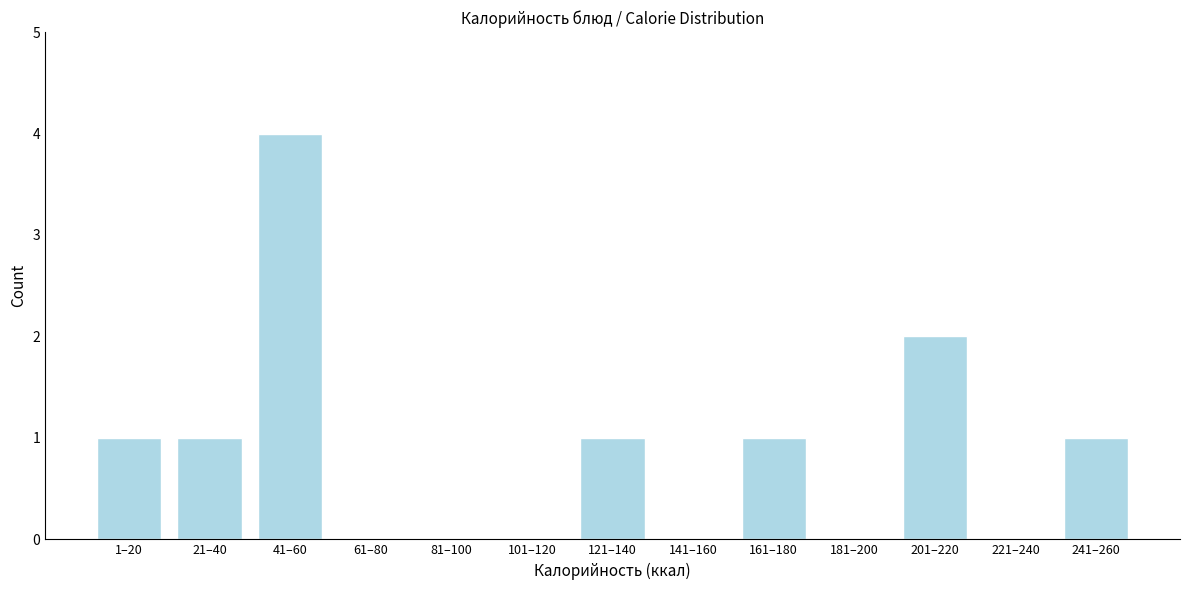

Reading left to right, what are all the values shown in this chart?

1–20=1	21–40=1	41–60=4	61–80=0	81–100=0	101–120=0	121–140=1	141–160=0	161–180=1	181–200=0	201–220=2	221–240=0	241–260=1